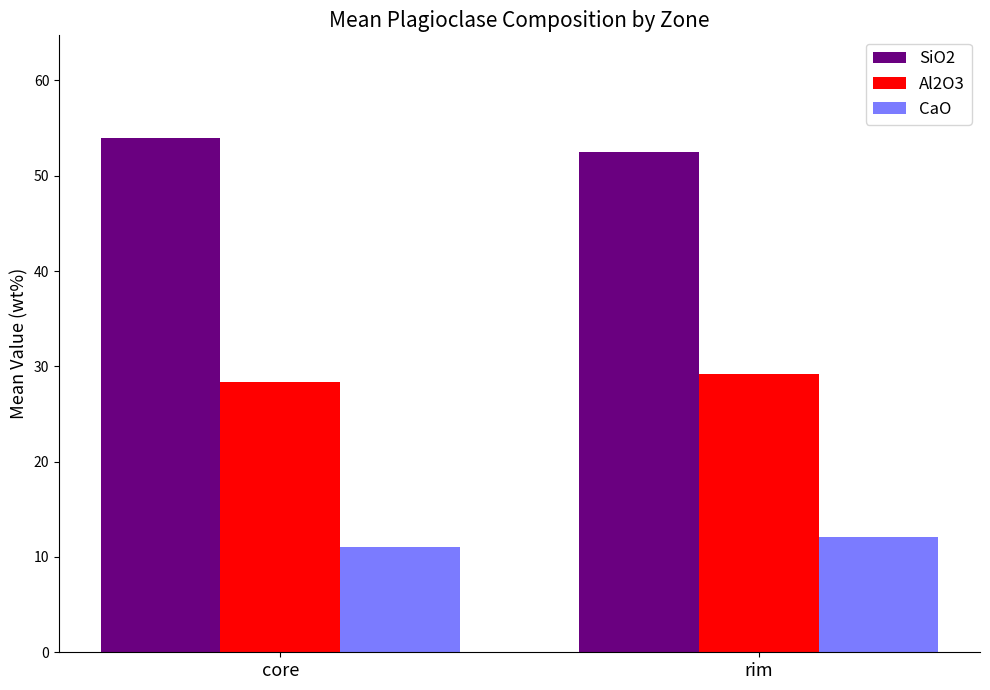

Reading left to right, extract all data points from this chart.

SiO2: core=53.9	rim=52.5
Al2O3: core=28.3	rim=29.2
CaO: core=11.0	rim=12.1